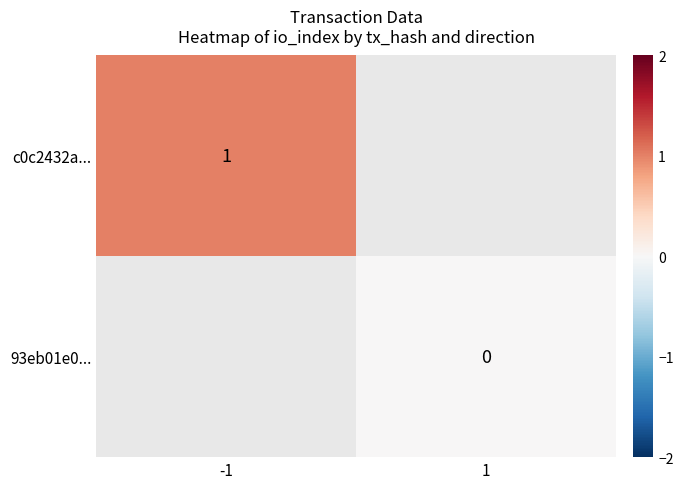

Rank the series at -1 from highest to lowest value.

c0c2432a..., 93eb01e0...